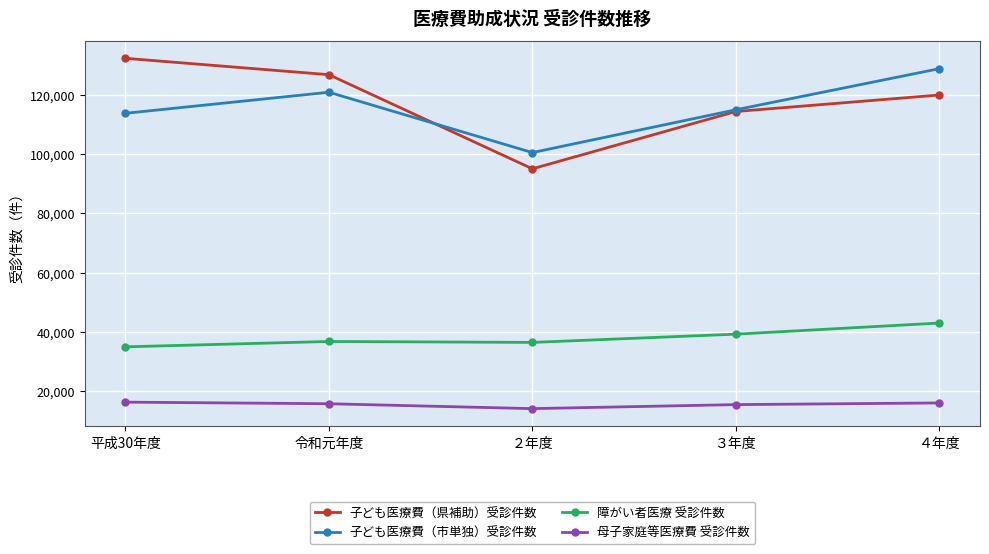

At which category is the sum across all series the highest?

４年度